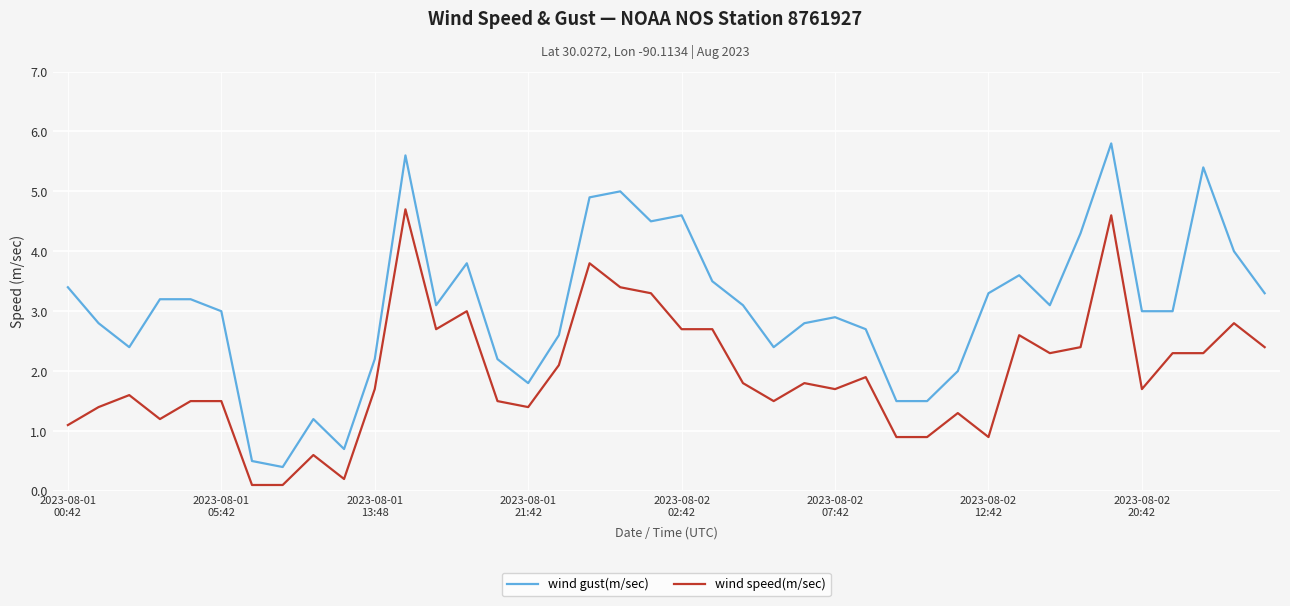

Which series has the largest total across all categories?

wind gust(m/sec)